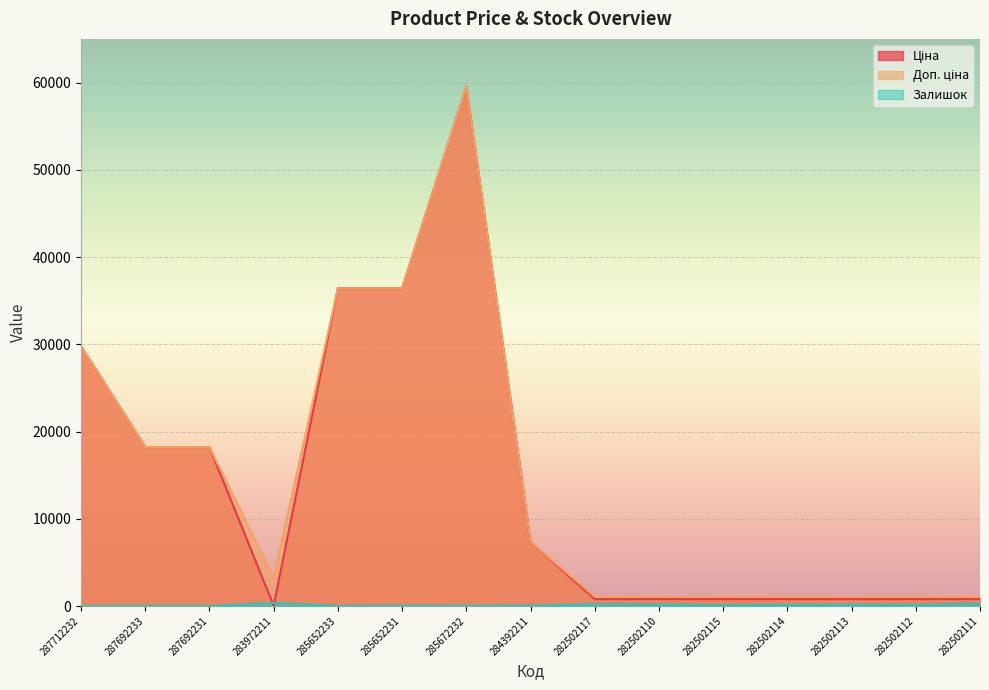

What is the greatest value displayed?

59523.0